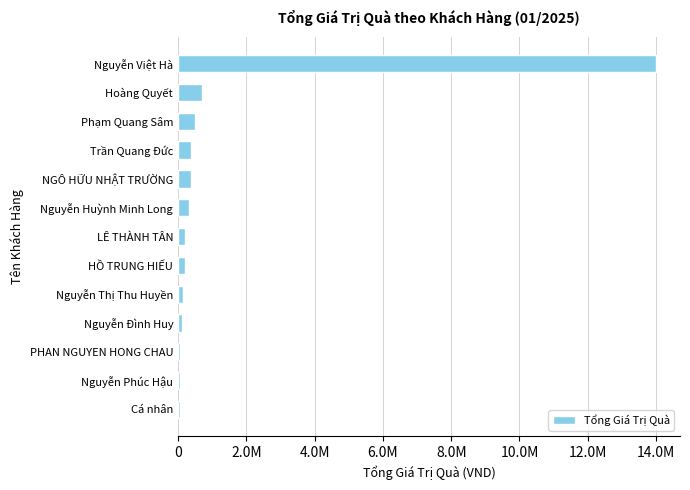

Are the bars horizontal?

Yes